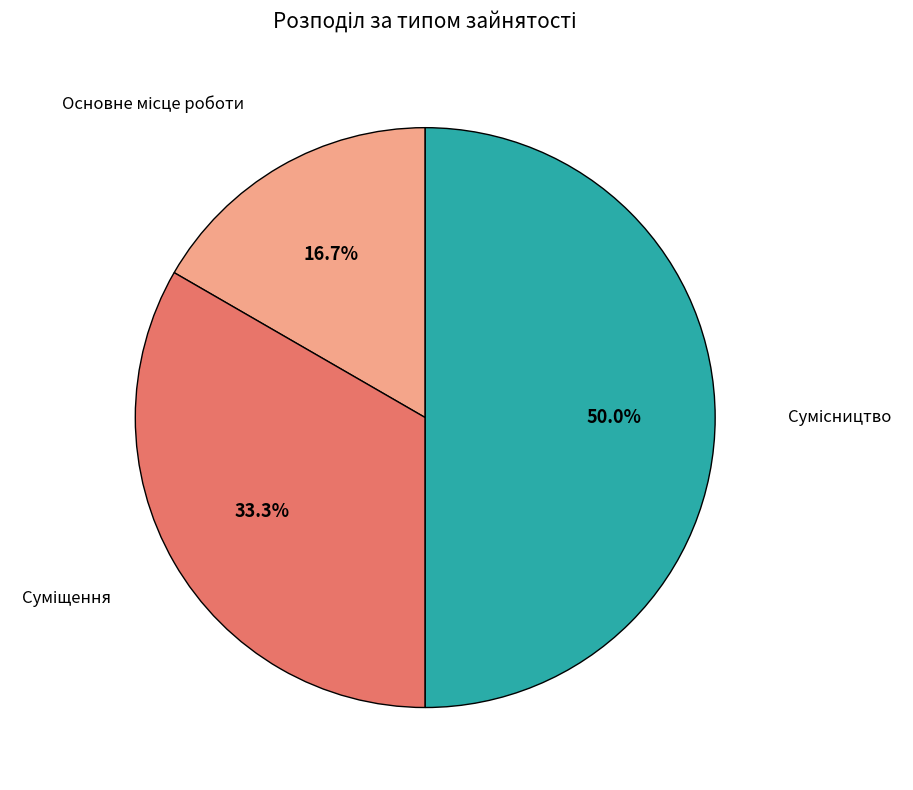

Count the number of slices in the pie.

3